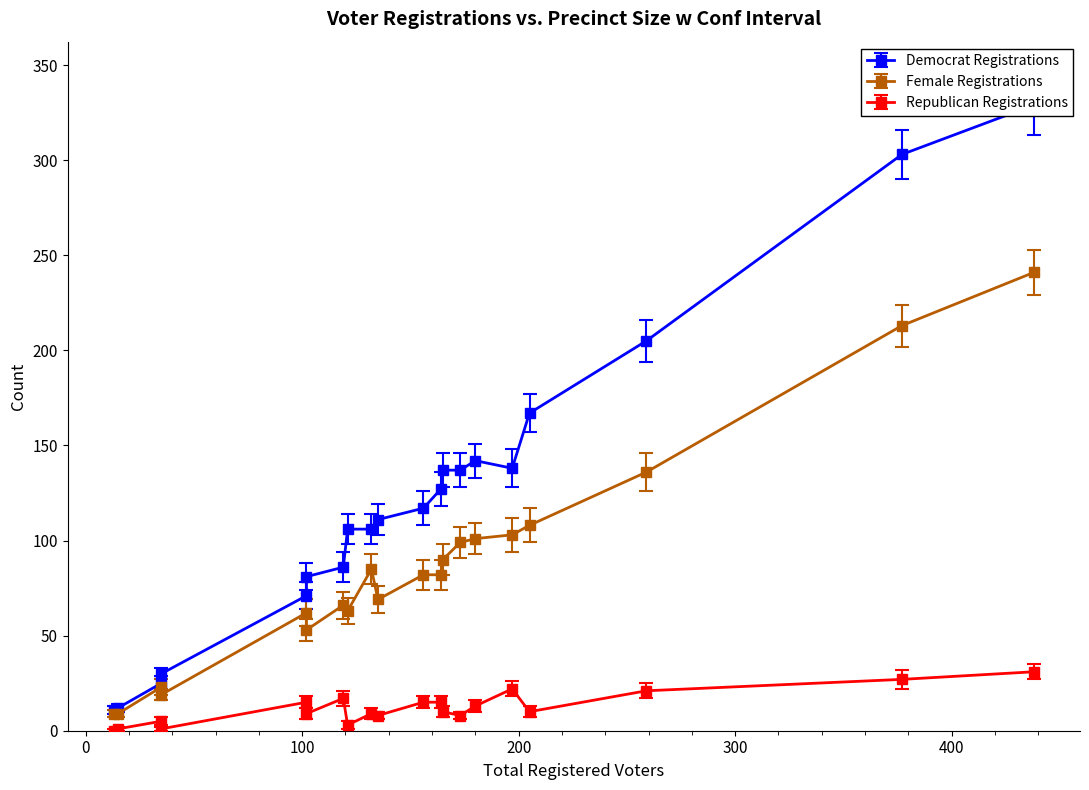

How many lines are shown in the chart?

3